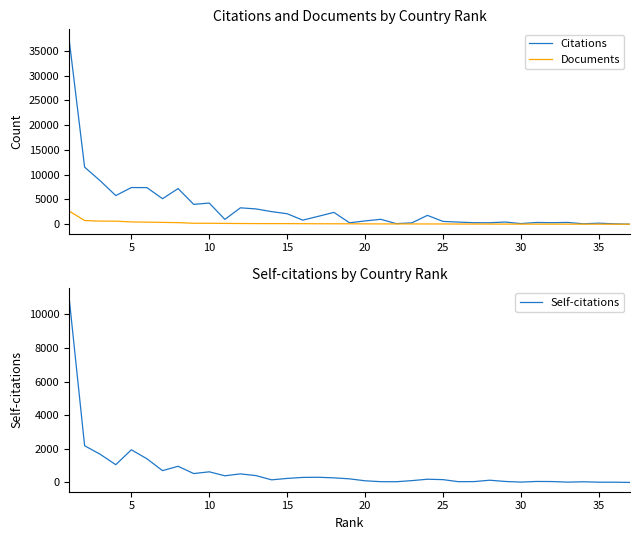

Read the Documents value at 20, to the nearest 10.

70